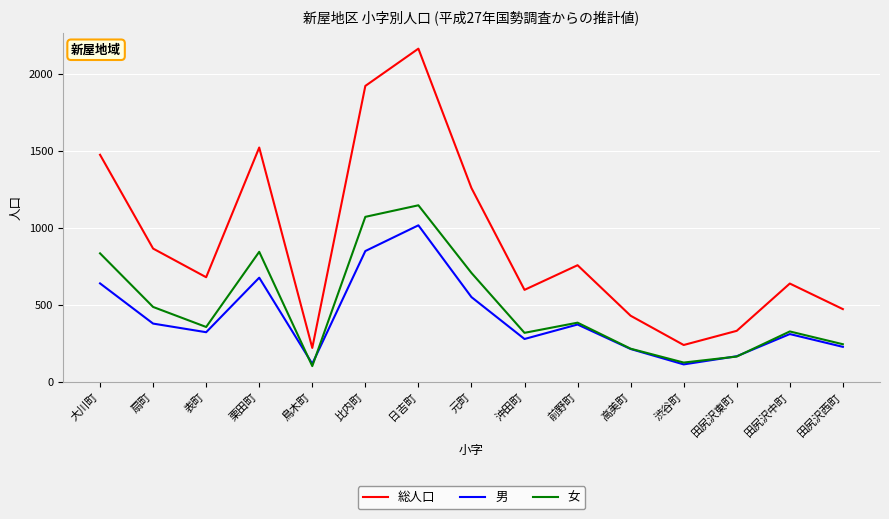

At which category is the sum across all series the highest?

日吉町